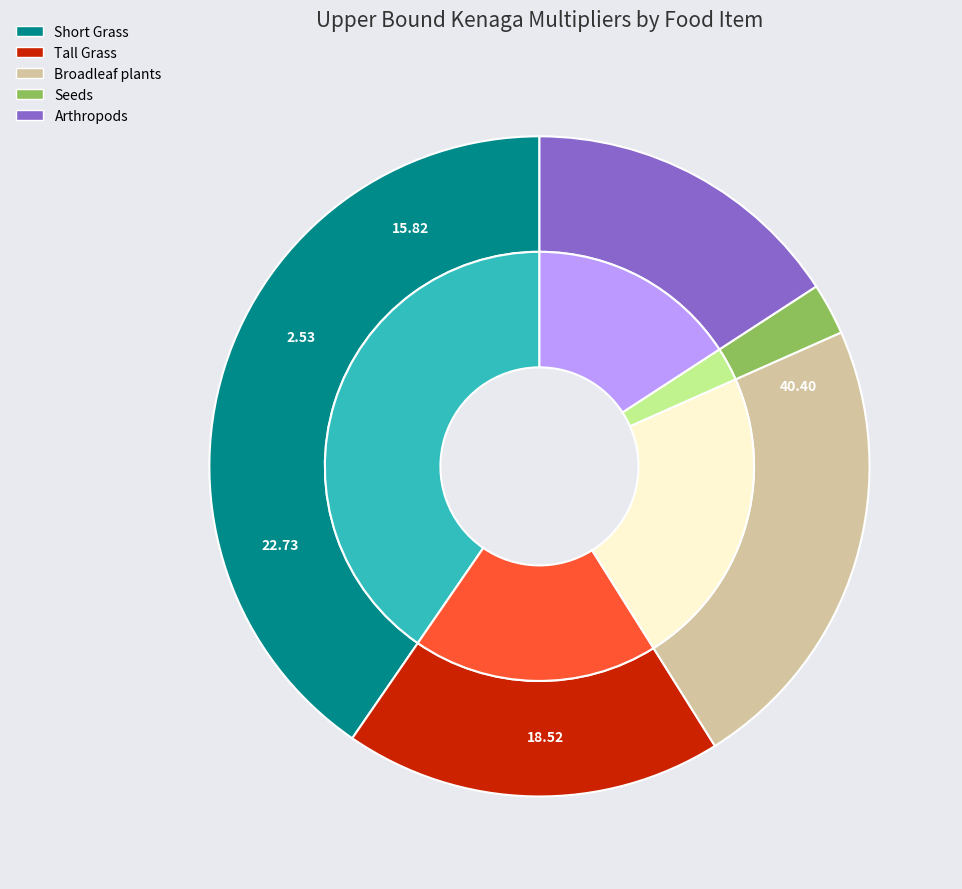

To the nearest percent, what is the combined percentage of Tall Grass and Arthropods?

34%